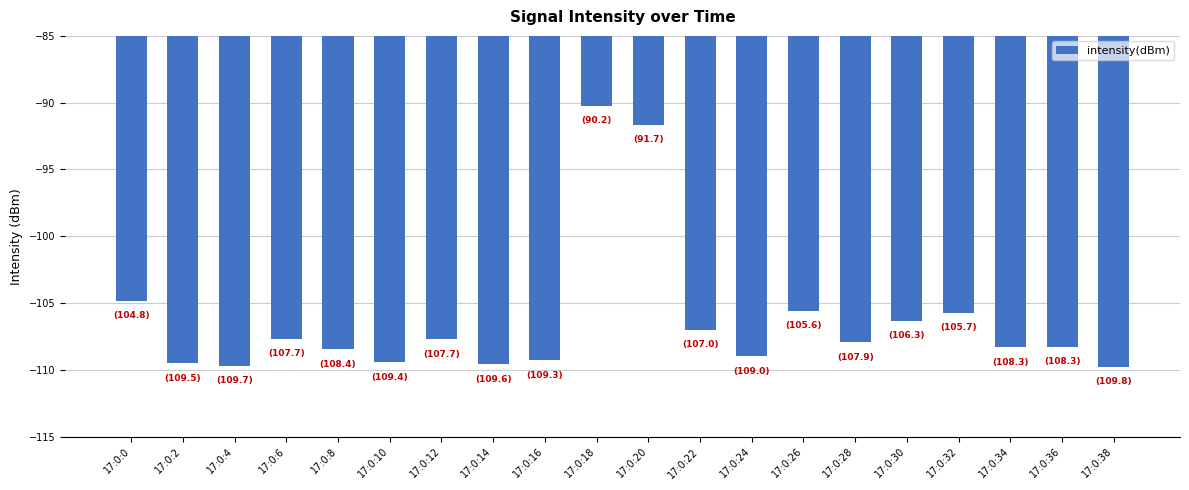

Read the value at 17:0:8.

-108.4